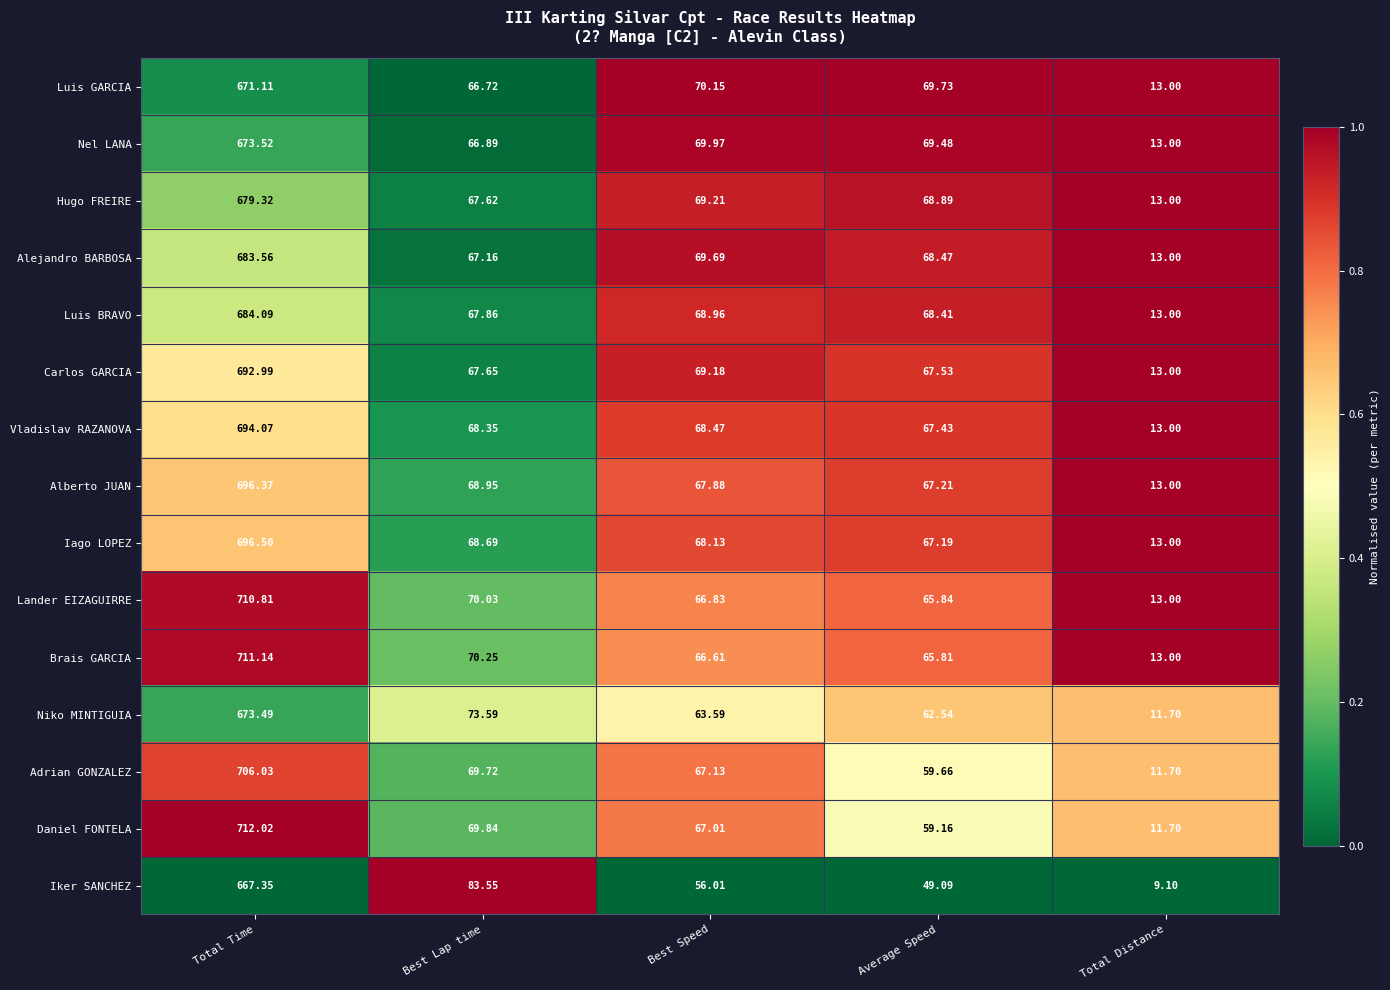

What is the greatest value displayed?

712.0